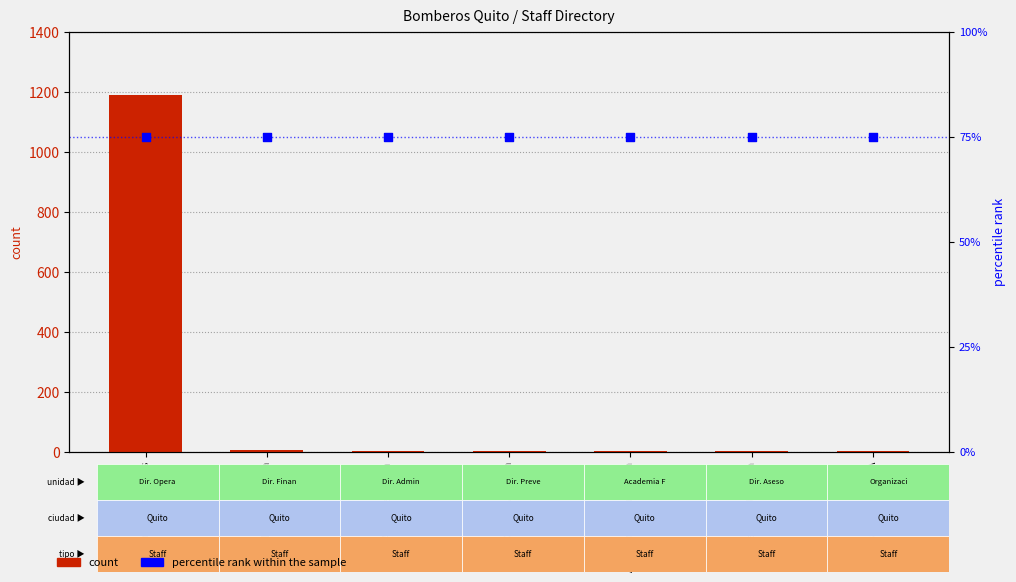

At which category is the sum across all series the highest?

Dir. Operaciones